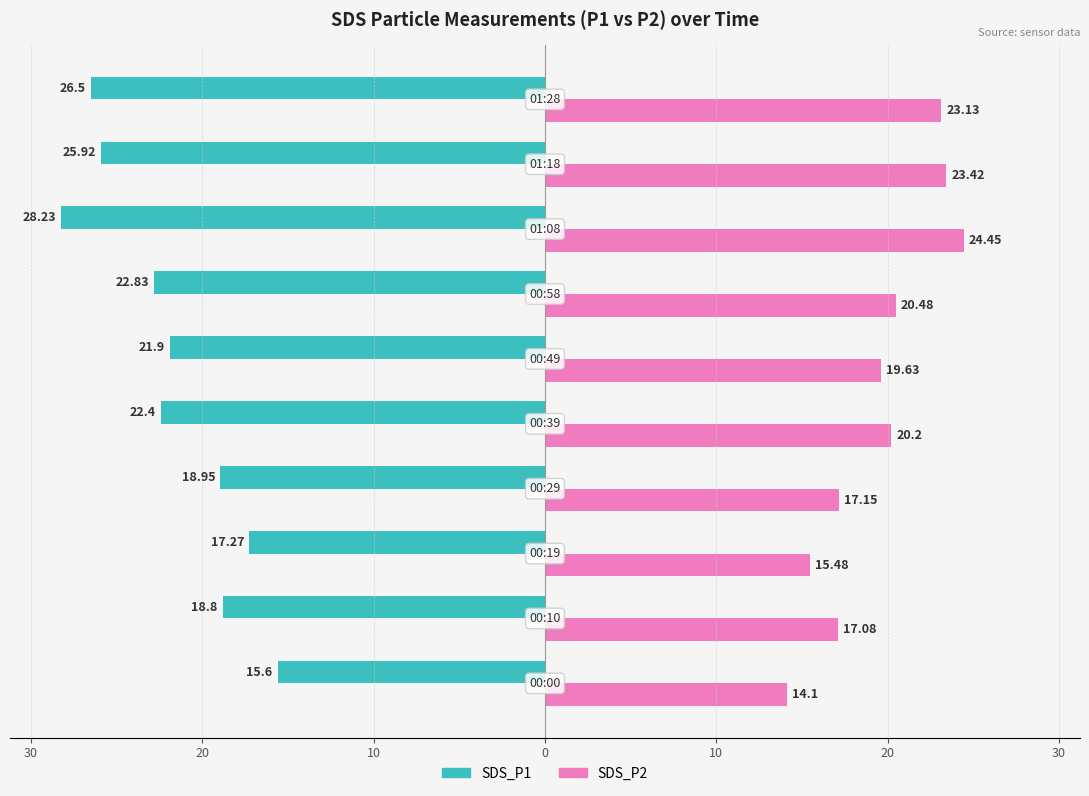

What are all the series names shown in the legend?

SDS_P1, SDS_P2